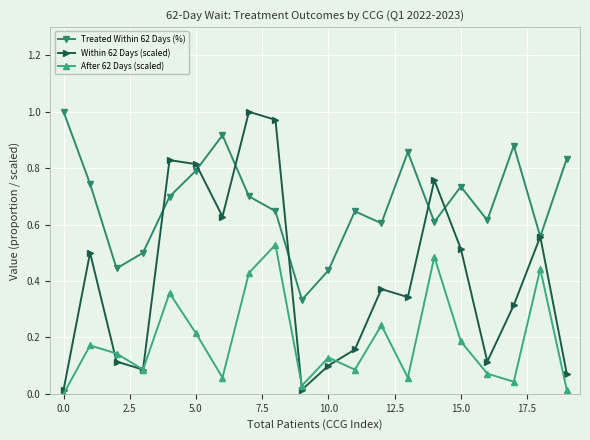

In After 62 Days (scaled), how many points are higher than both neighbors (excluding endpoints)?

7